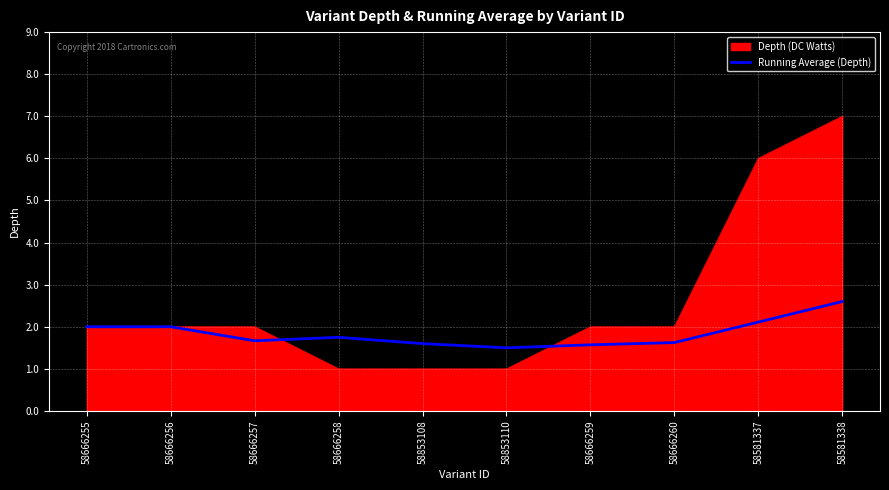

Rank the series at 58666258 from highest to lowest value.

Running Average (Depth), Depth (DC Watts)